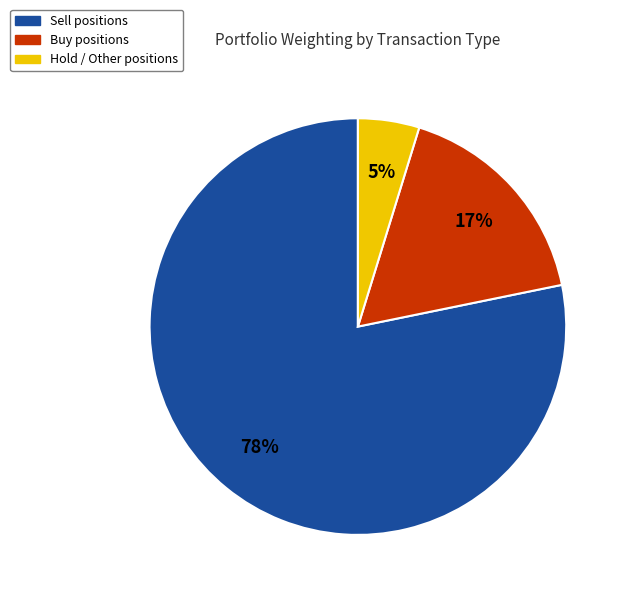

Count the number of slices in the pie.

3